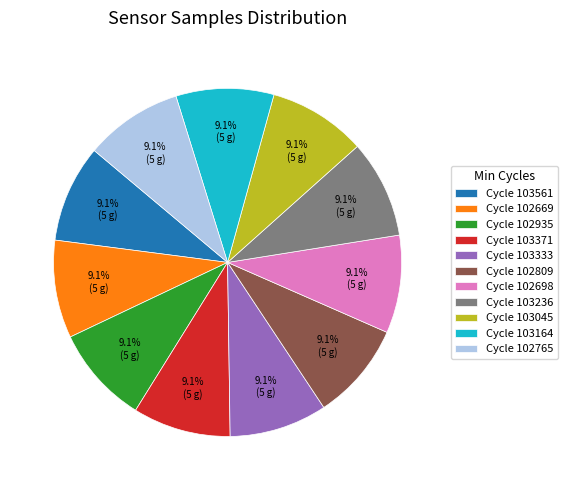

How many slices are in this pie chart?

11